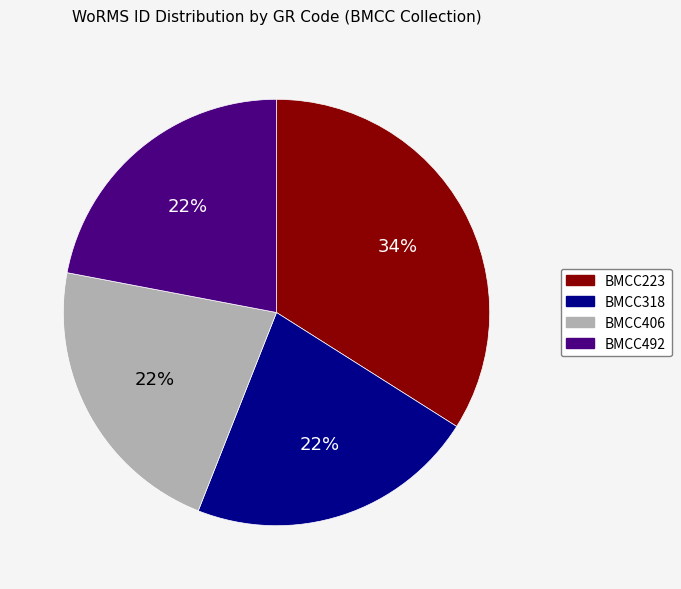

How many segments does this pie chart have?

4